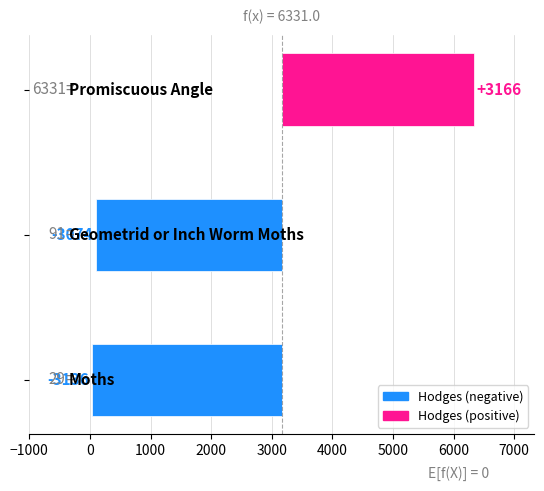

What is the difference between the maximum and minimum values?

6302.0